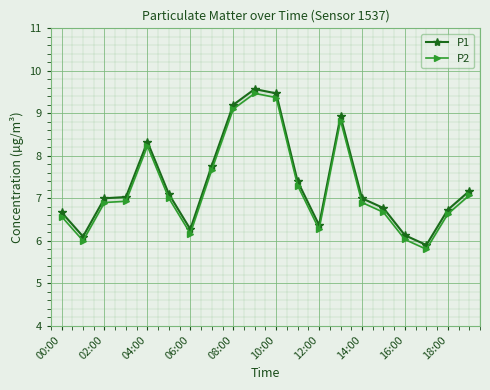

How many lines are shown in the chart?

2